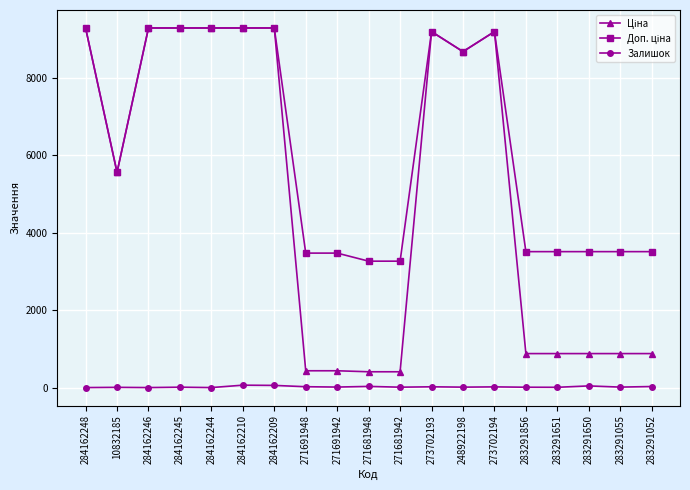

The Залишок series shows 43.0 at 283291650. True or false?

True